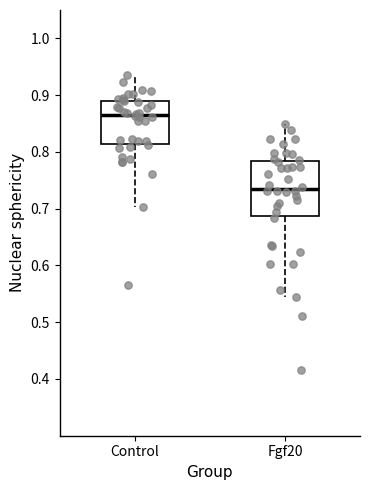

Comparing the boxes themselves (not the whiskers), which one is the tallest?

Fgf20